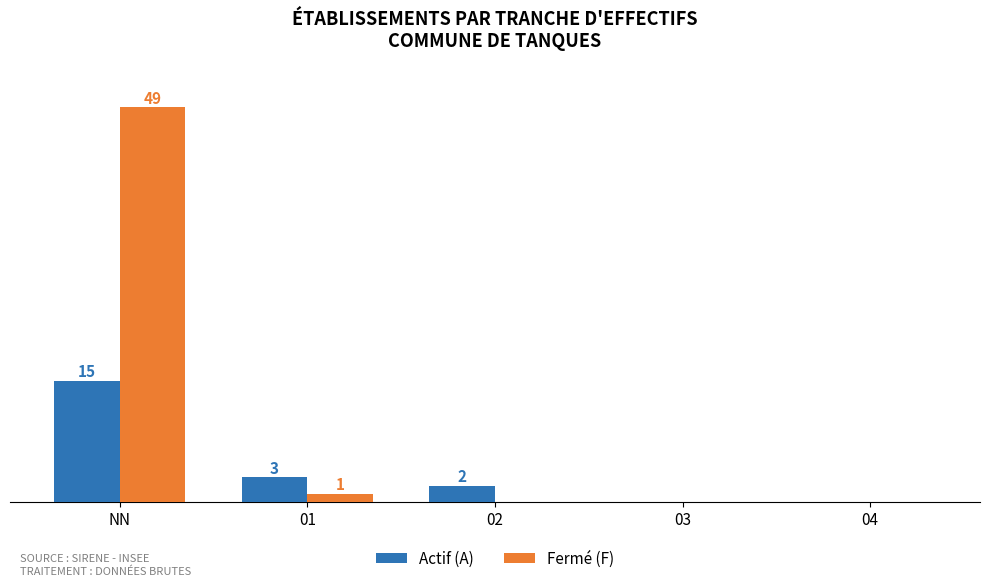

At which category is the sum across all series the highest?

NN